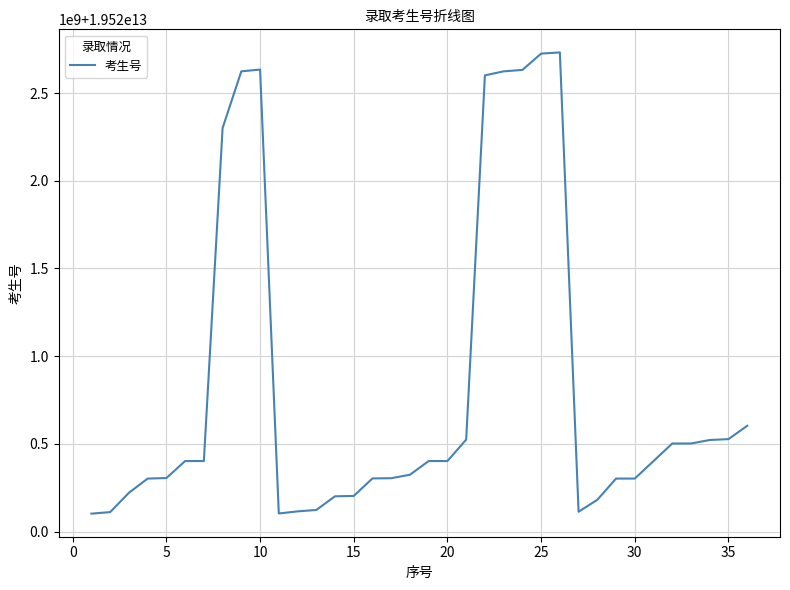

Does the chart display data point markers on the line(s)?

No